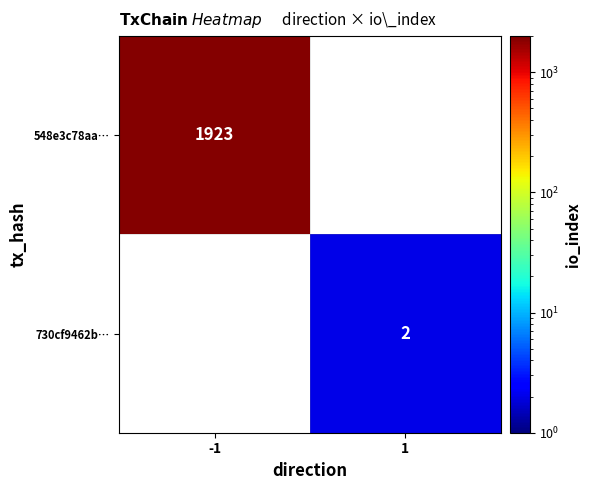

Is it true that 548e3c78aa… equals 1923 at -1?

True